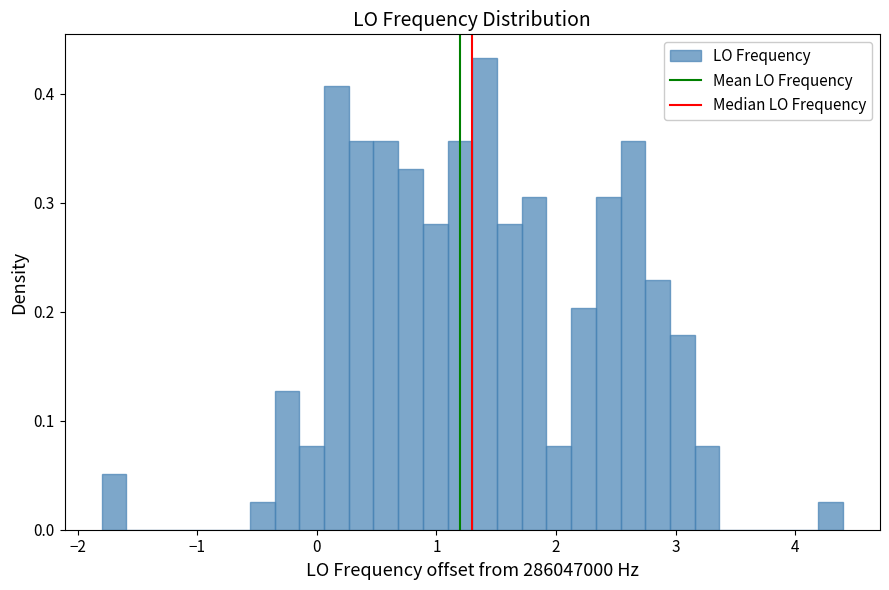

Read against the x-axis, roughly where is the centre of the tallest bar?

1.4